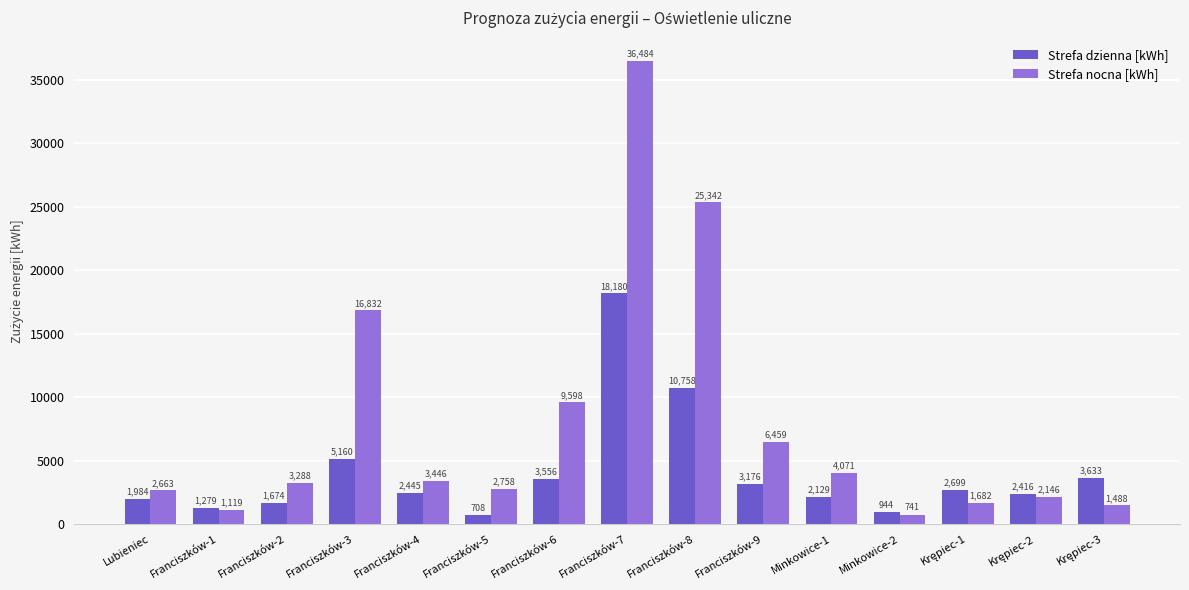

Is the value of Strefa dzienna [kWh] at Lubieniec greater than the value of Strefa nocna [kWh] at Franciszków-1?

Yes